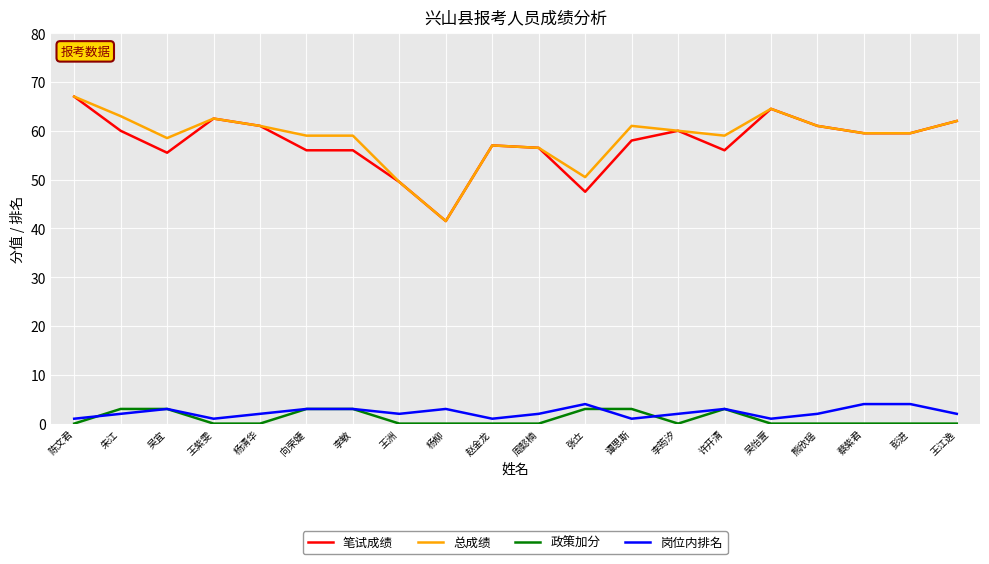

Reading right to left, extract all data points from this chart.

笔试成绩: 王江逸=62.0	彭进=59.5	蔡紫君=59.5	熊欣瑶=61.0	吴怡萱=64.5	许开清=56.0	李筠汐=60.0	谭思斯=58.0	张立=47.5	周懿楠=56.5	赵金龙=57.0	杨柳=41.5	王洲=49.5	李敏=56.0	向荣婕=56.0	杨清华=61.0	王紫雯=62.5	吴宜=55.5	朱江=60.0	陈文君=67.0
总成绩: 王江逸=62.0	彭进=59.5	蔡紫君=59.5	熊欣瑶=61.0	吴怡萱=64.5	许开清=59.0	李筠汐=60.0	谭思斯=61.0	张立=50.5	周懿楠=56.5	赵金龙=57.0	杨柳=41.5	王洲=49.5	李敏=59.0	向荣婕=59.0	杨清华=61.0	王紫雯=62.5	吴宜=58.5	朱江=63.0	陈文君=67.0
政策加分: 王江逸=0.0	彭进=0.0	蔡紫君=0.0	熊欣瑶=0.0	吴怡萱=0.0	许开清=3.0	李筠汐=0.0	谭思斯=3.0	张立=3.0	周懿楠=0.0	赵金龙=0.0	杨柳=0.0	王洲=0.0	李敏=3.0	向荣婕=3.0	杨清华=0.0	王紫雯=0.0	吴宜=3.0	朱江=3.0	陈文君=0.0
岗位内排名: 王江逸=2.0	彭进=4.0	蔡紫君=4.0	熊欣瑶=2.0	吴怡萱=1.0	许开清=3.0	李筠汐=2.0	谭思斯=1.0	张立=4.0	周懿楠=2.0	赵金龙=1.0	杨柳=3.0	王洲=2.0	李敏=3.0	向荣婕=3.0	杨清华=2.0	王紫雯=1.0	吴宜=3.0	朱江=2.0	陈文君=1.0